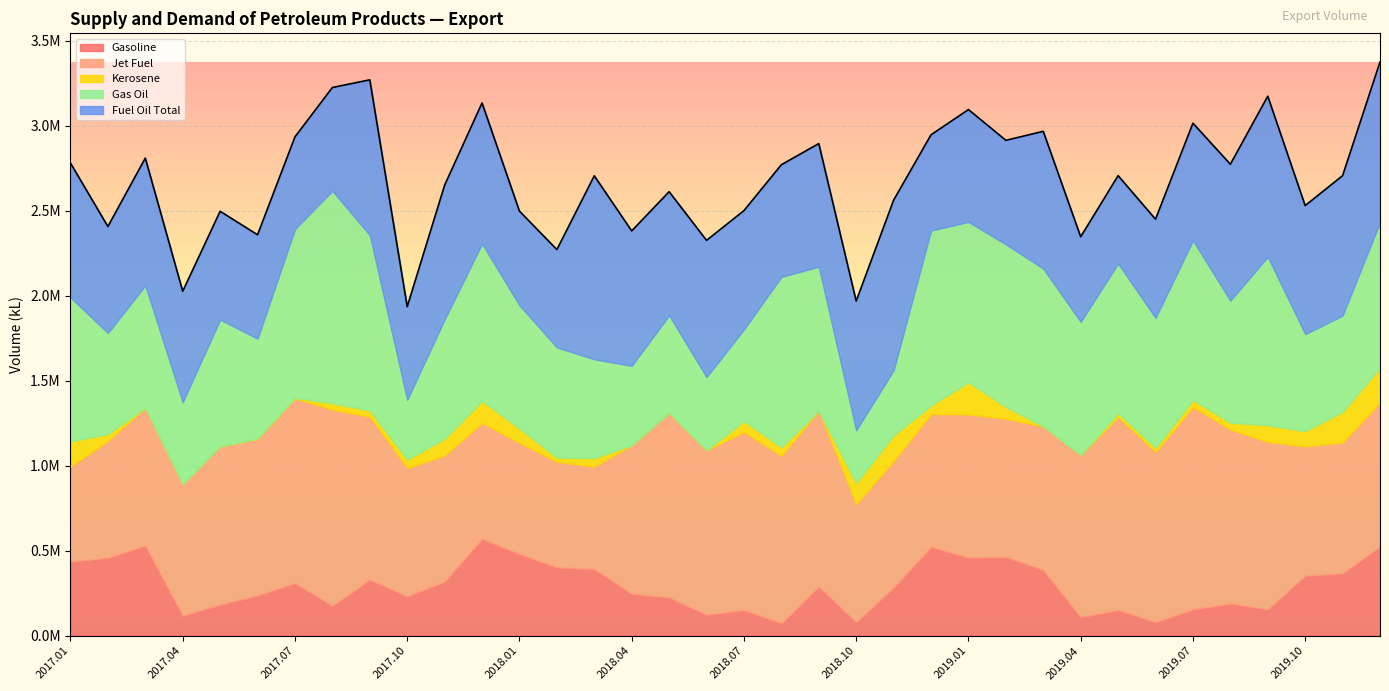

True or false: Jet Fuel and Kerosene cross at least once.

False